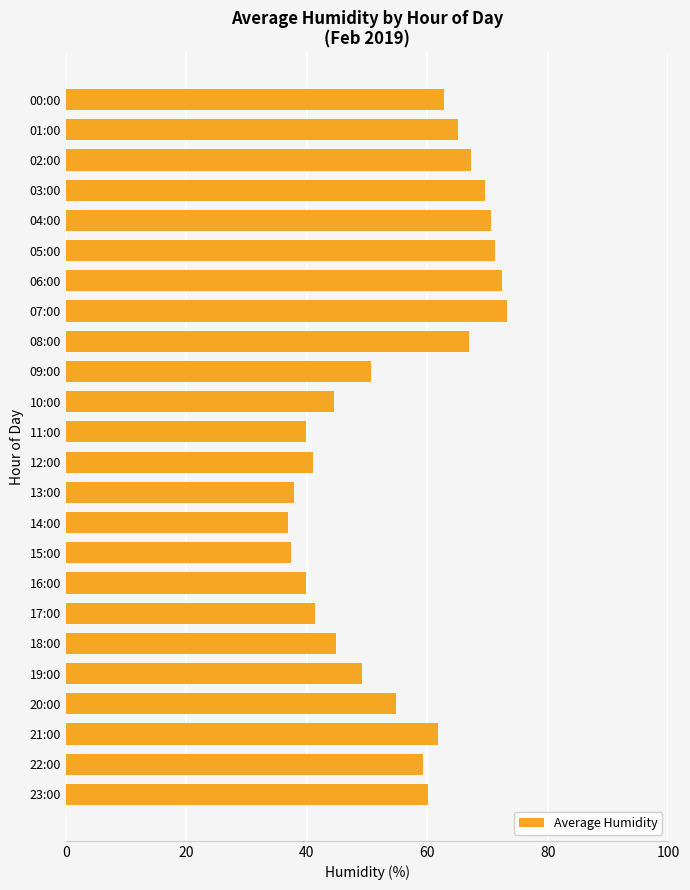

What is the minimum value shown in the chart?

36.8